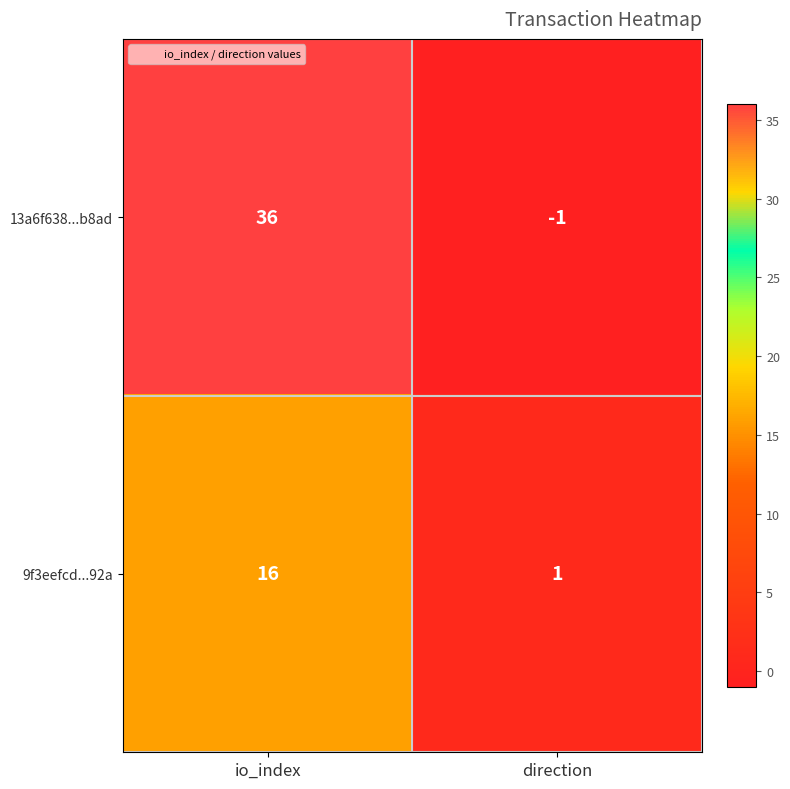

Is it true that 9f3eefcd...92a equals 2 at direction?

False